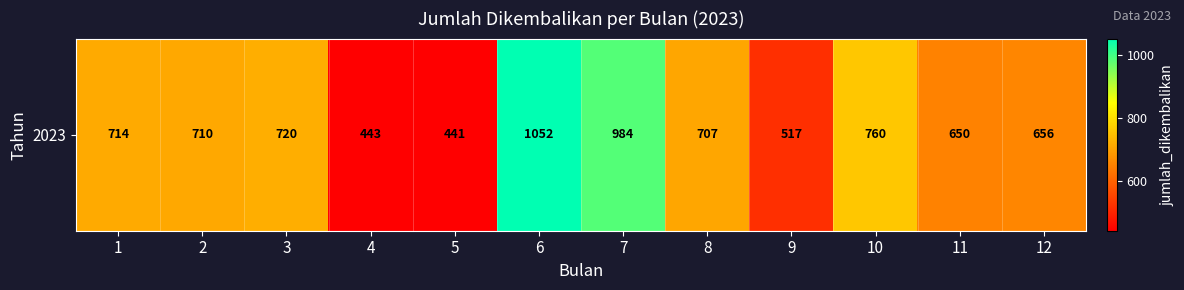

The chart shows a value of 441 at 5. True or false?

True